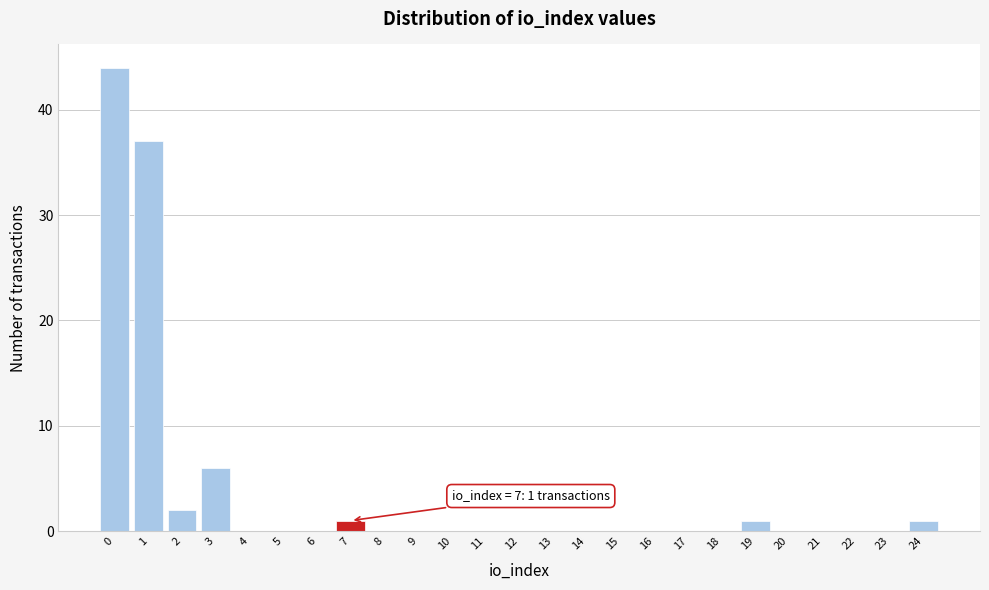

Reading right to left, transcribe all the data shown in this chart.

24=1	23=0	22=0	21=0	20=0	19=1	18=0	17=0	16=0	15=0	14=0	13=0	12=0	11=0	10=0	9=0	8=0	7=1	6=0	5=0	4=0	3=6	2=2	1=37	0=44